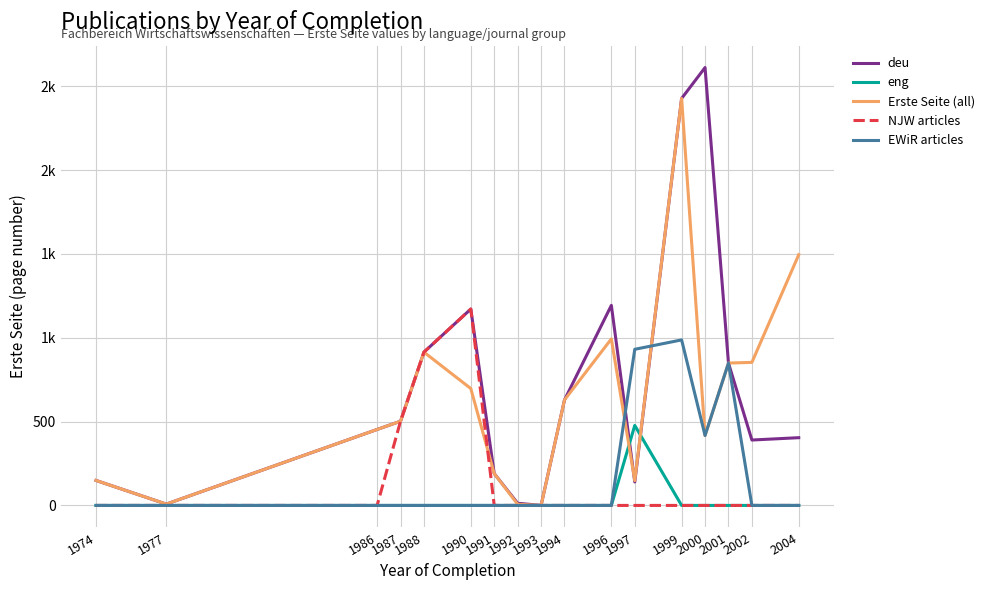

What are all the series names shown in the legend?

deu, eng, Erste Seite (all), NJW articles, EWiR articles